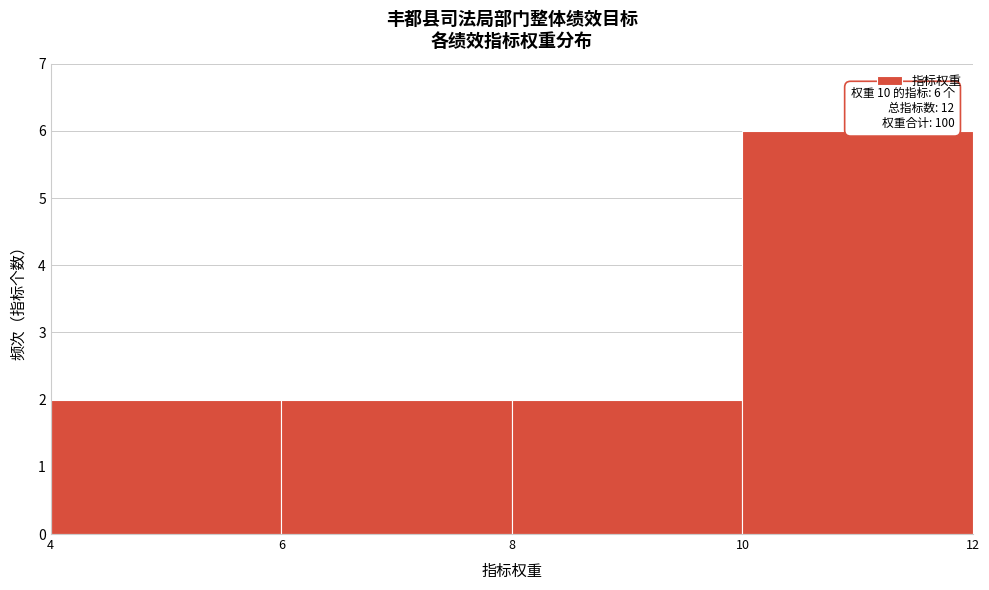

Which range on the x-axis has the tallest bar?

10 to 12